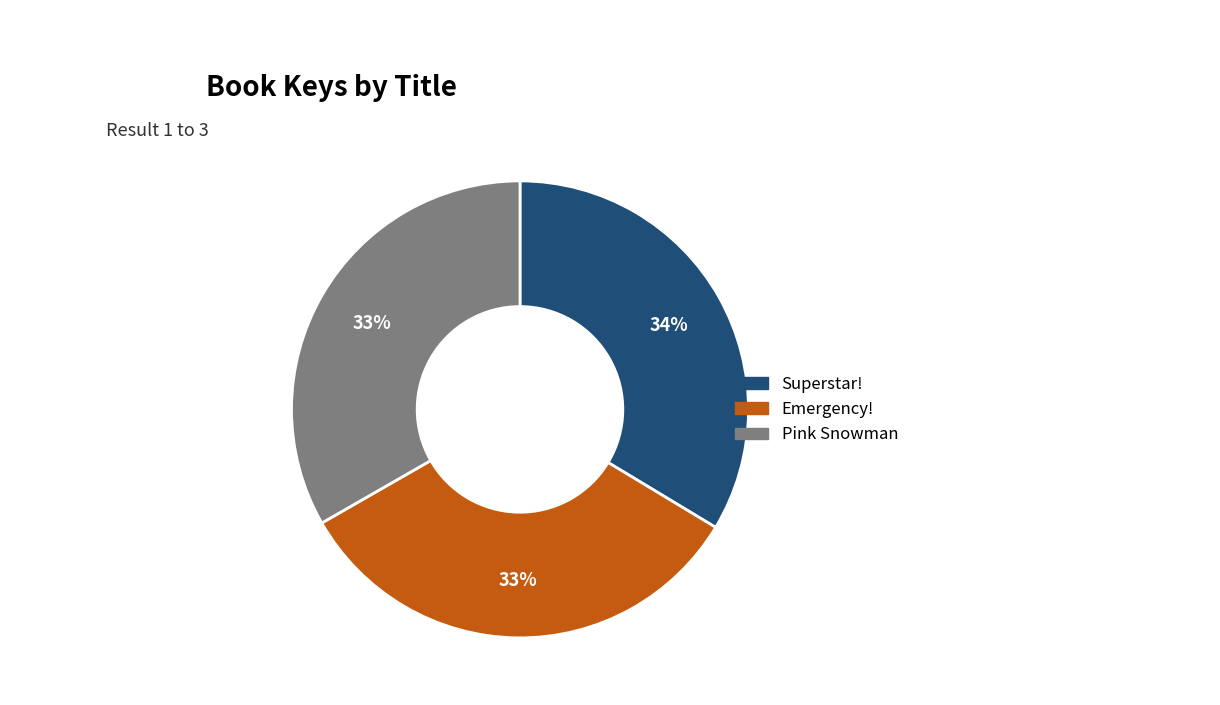

Between Superstar! and Emergency!, which is larger?

Superstar!